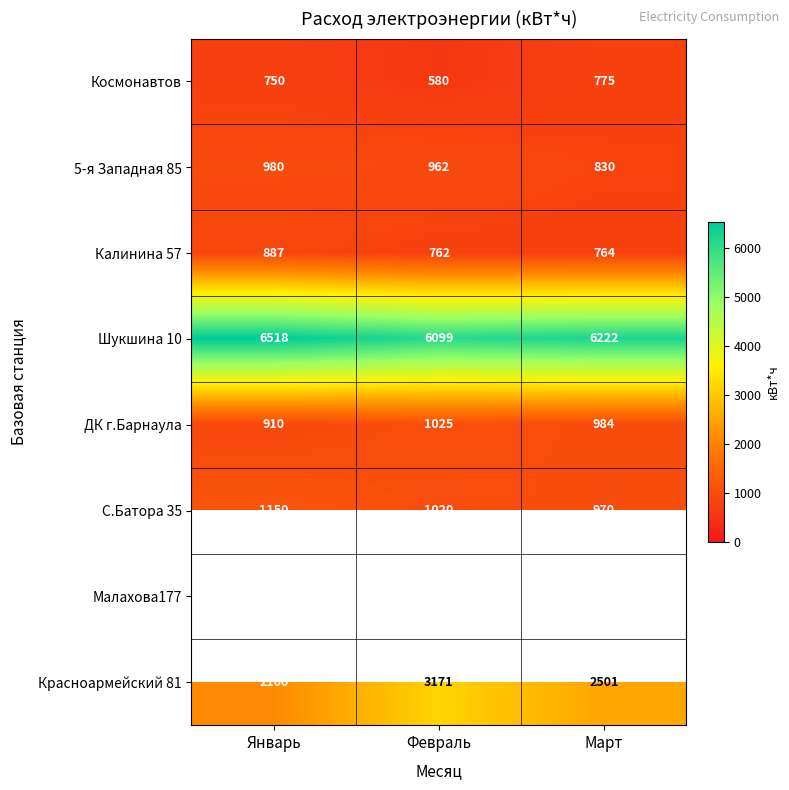

Rank the categories by Красноармейский 81 value from lowest to highest.

Январь, Март, Февраль